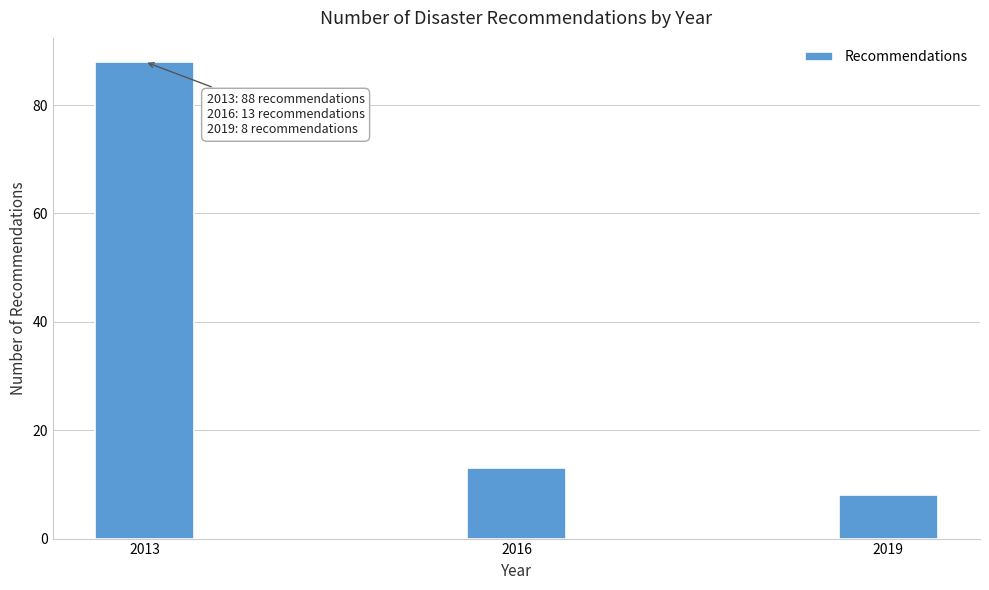

Reading right to left, list all the values displayed in this chart.

2019=8	2016=13	2013=88